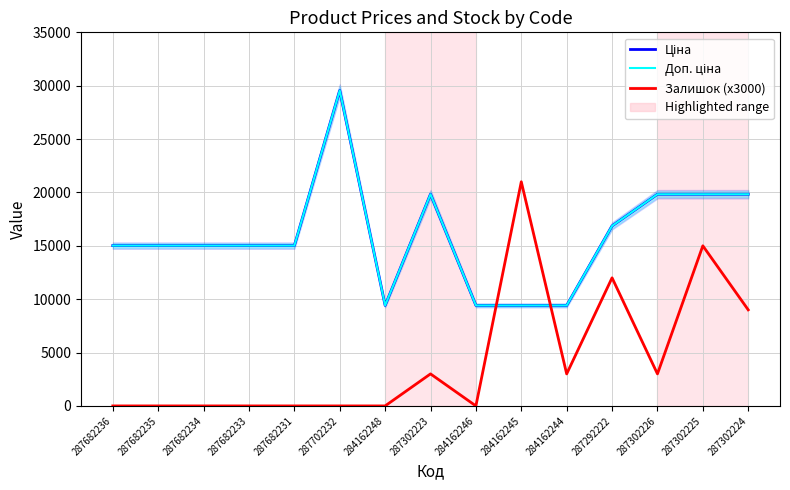

Is the value of Залишок (x3000) at 287302224 greater than the value of Доп. ціна at 284162248?

No